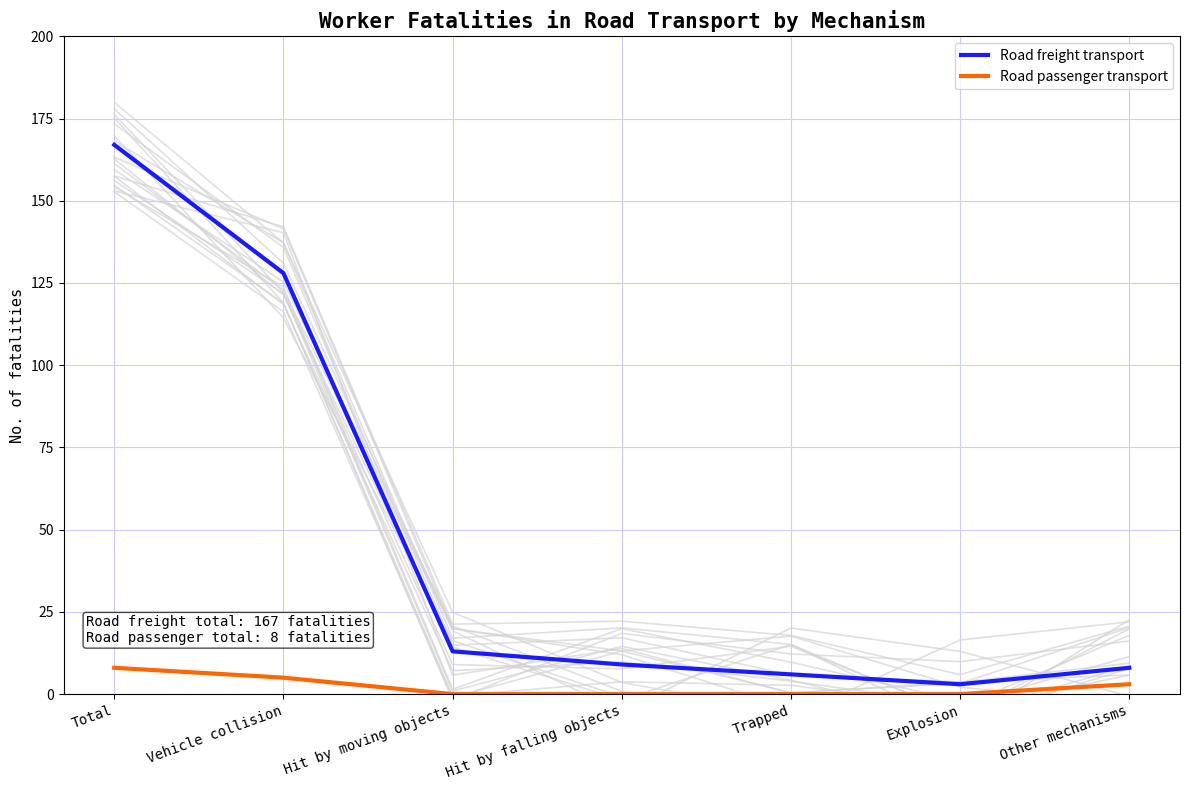

At which category is the sum across all series the highest?

Total